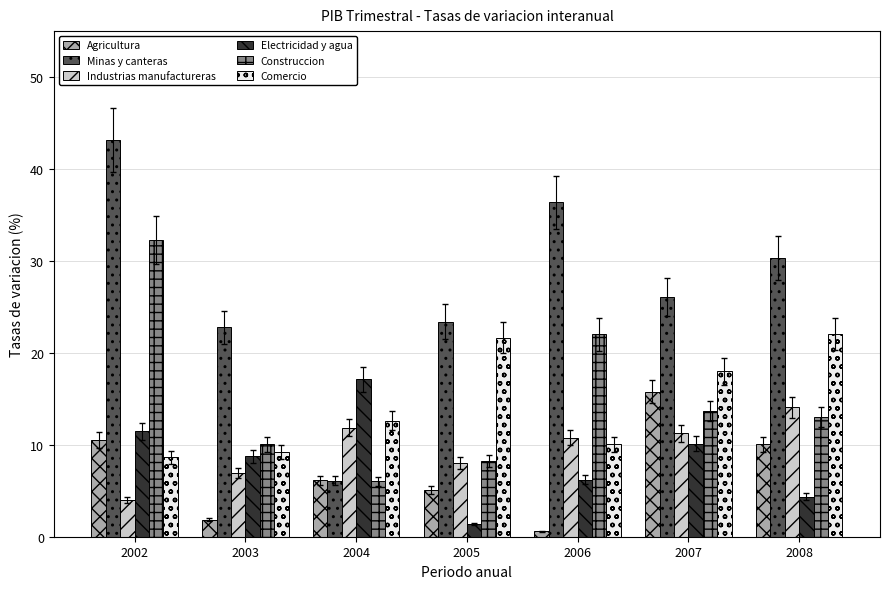

At which category does the chart reach its minimum across all series?

2006